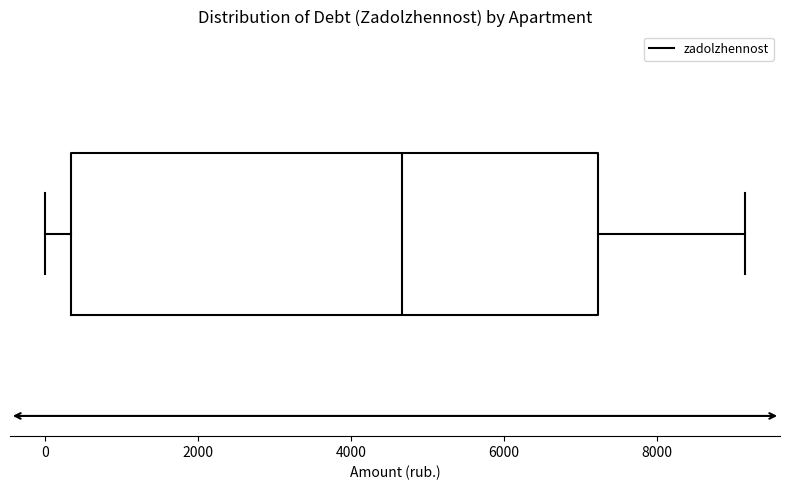

Read this box plot against the x-axis: the position of the median line, the range covered by the box, and the ends of both whiskers. The values are not printed on the chart, so give them approximately, as read against the axis.

median 4600, box 400 to 7200, whiskers 0 to 9200